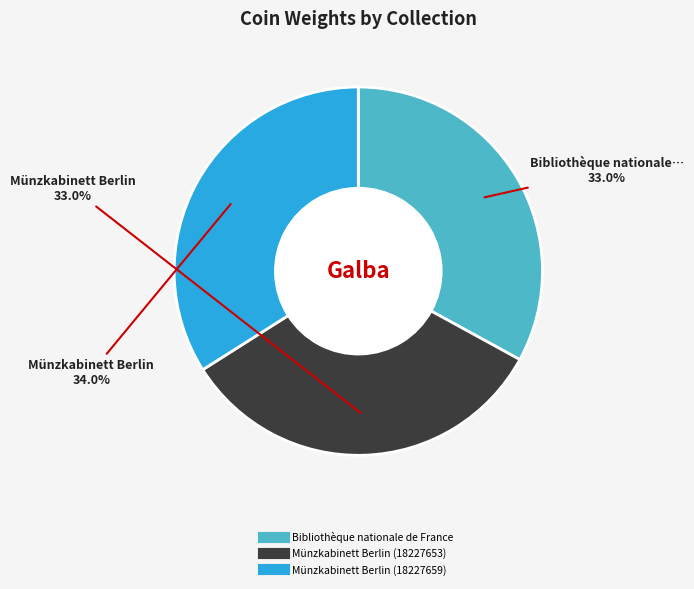

What is the ratio of the value at Münzkabinett Berlin (18227653) to the value at Bibliothèque nationale de France?

1.0